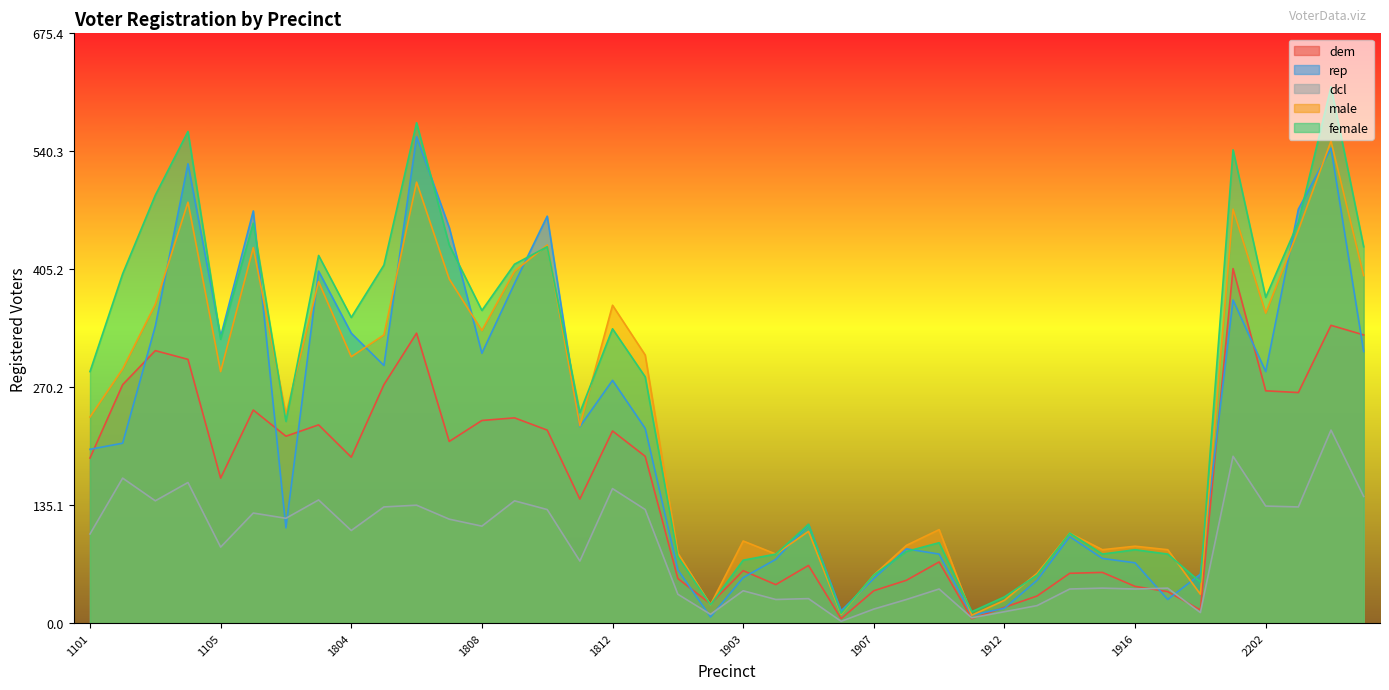

What is the highest value of the female series?

614